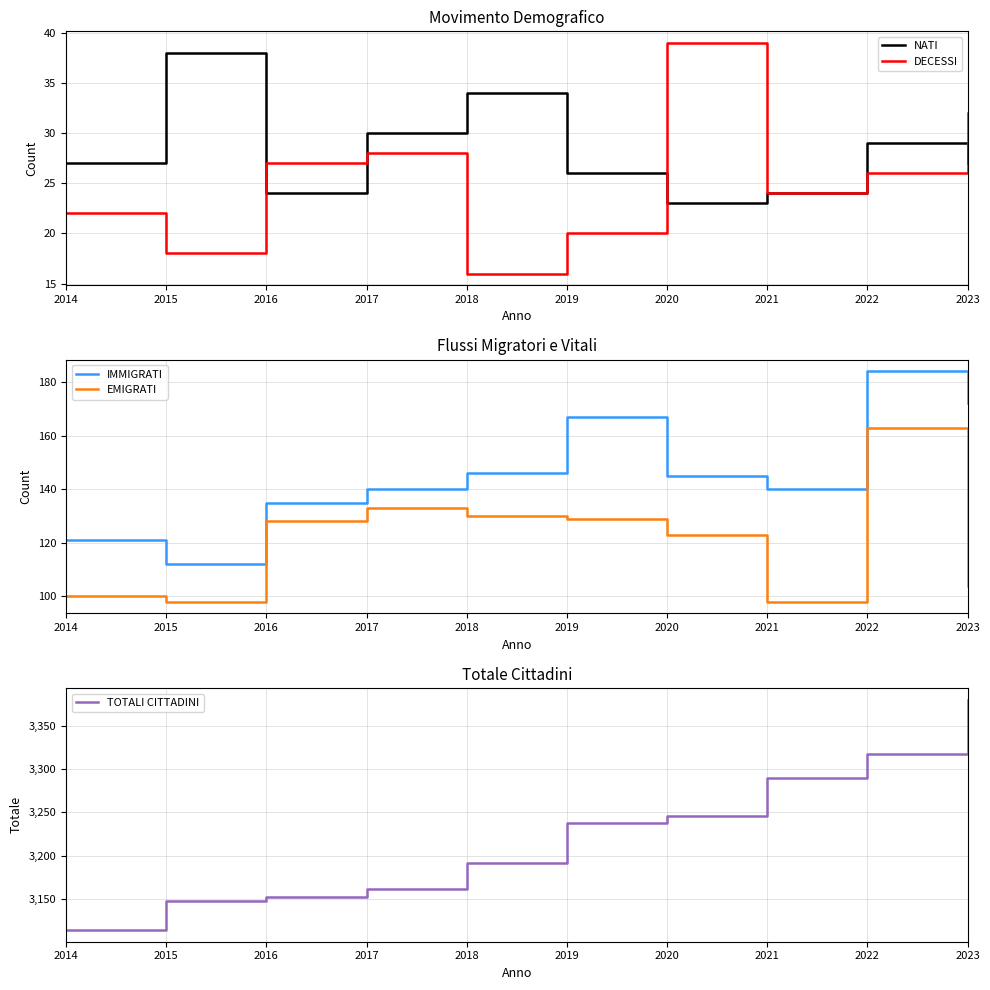

True or false: NATI and EMIGRATI intersect in this chart.

False